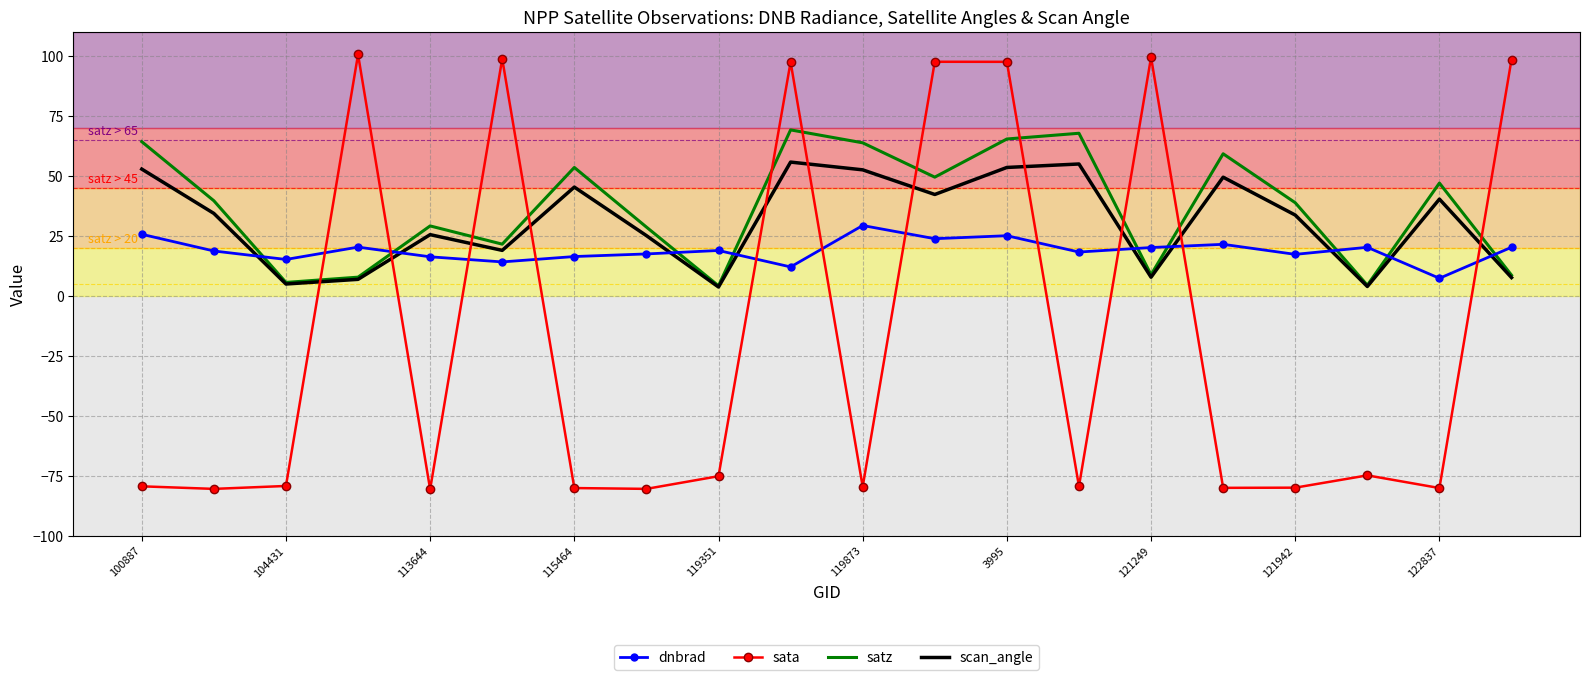

What is the smallest value displayed?

-80.6